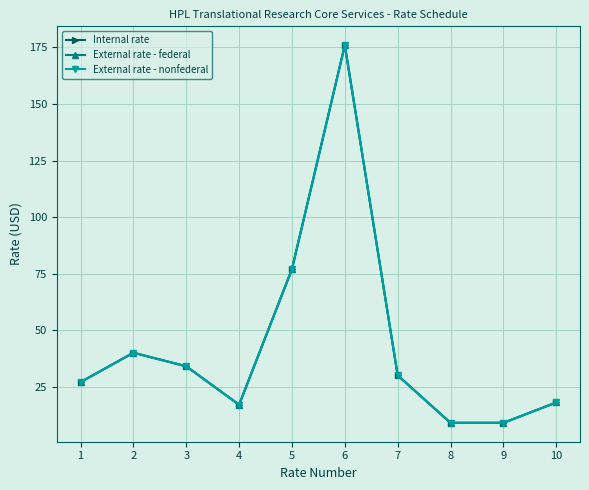

Rank the series by their maximum value, from highest to lowest.

Internal rate, External rate - federal, External rate - nonfederal